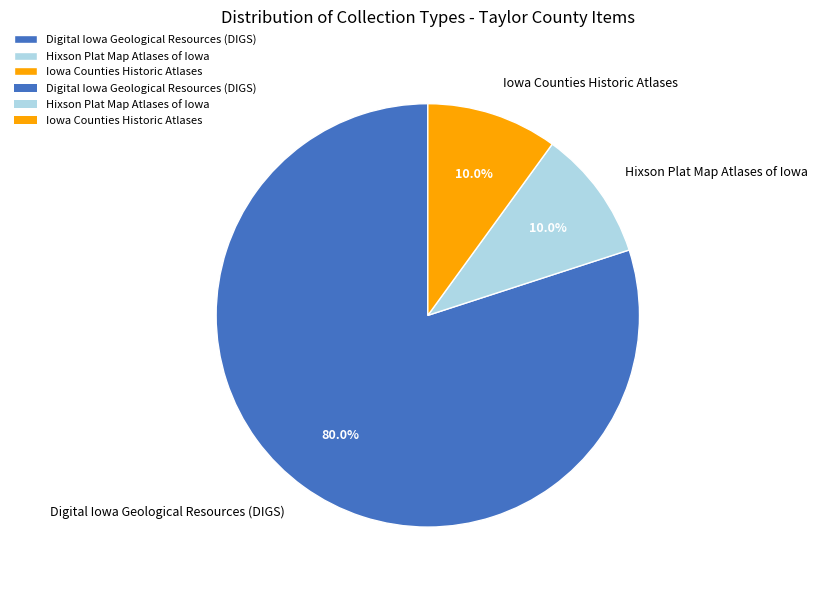

What is the largest slice in the pie chart?

Digital Iowa Geological Resources (DIGS)